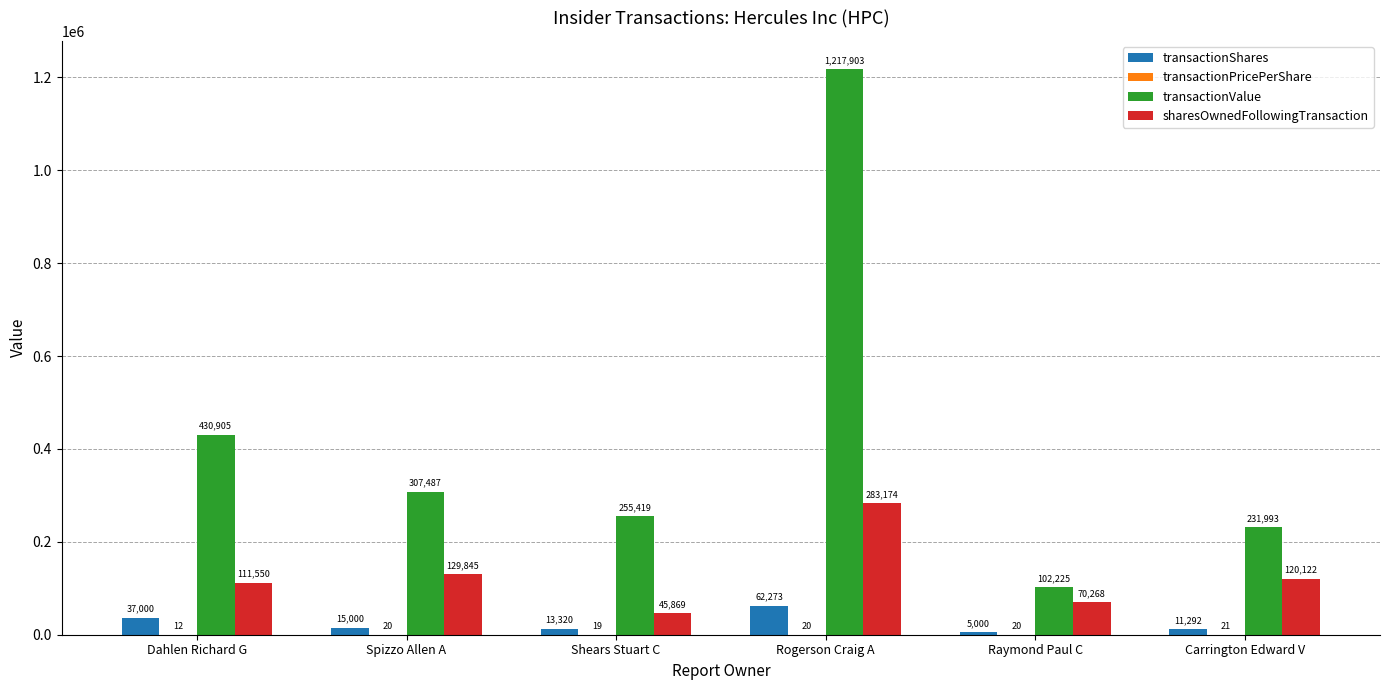

What value does the transactionValue series have at Dahlen Richard G?

430905.0